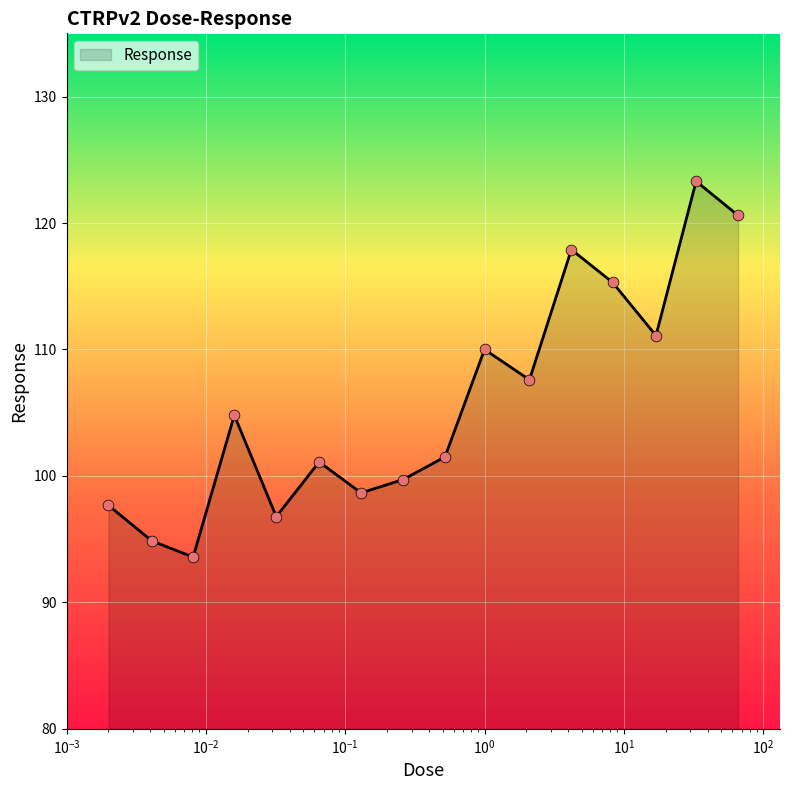

What is the difference between the maximum and minimum values?

29.7